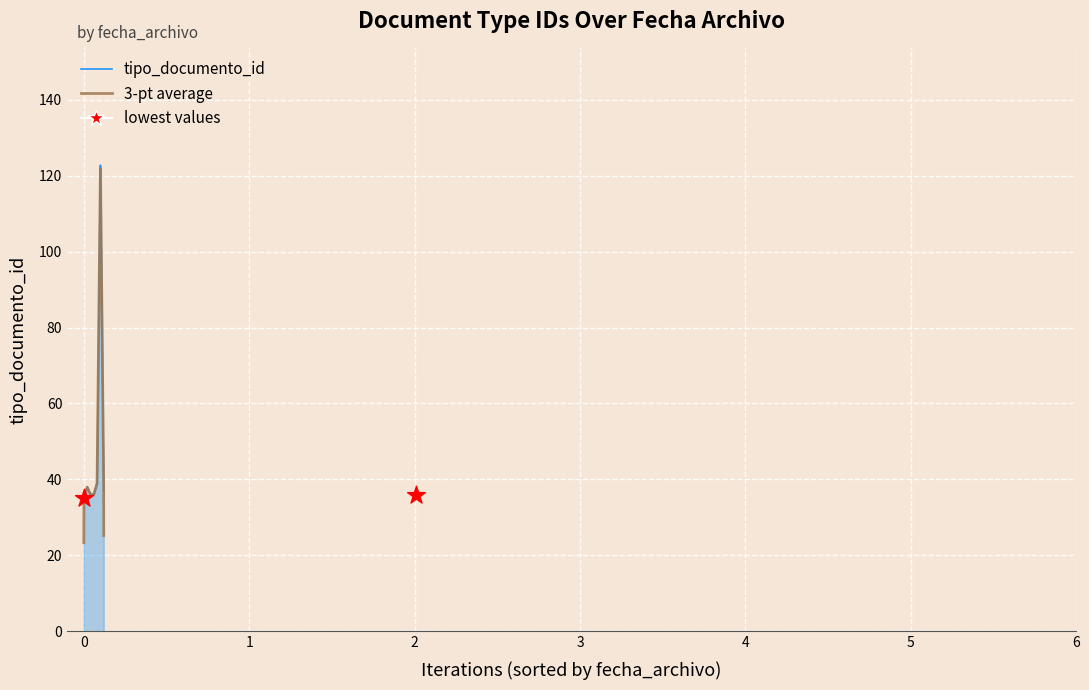

Between 2018-02-21 10:00:52 and 2018-02-21 09:56:21, which is larger?

2018-02-21 09:56:21